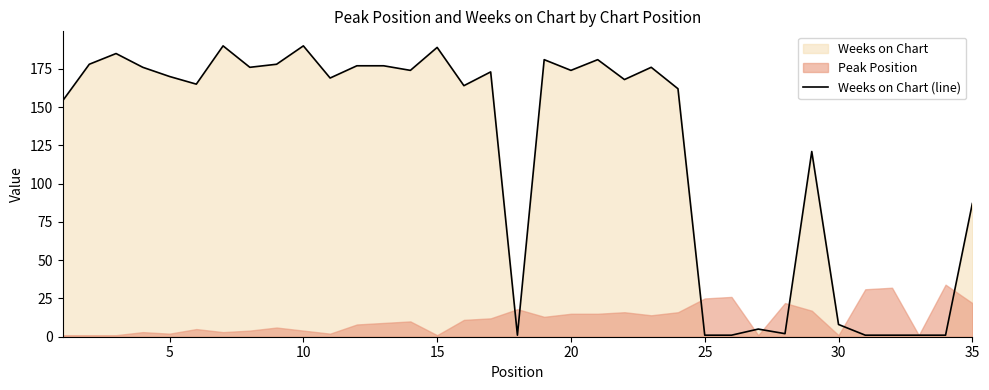

What is the average value?

122